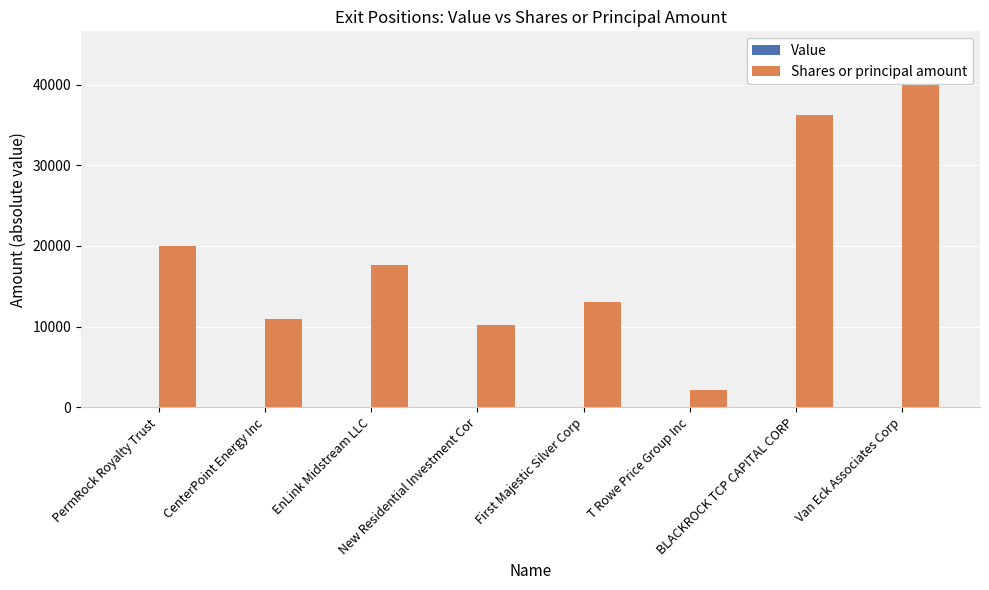

How many data points does each series have?

8